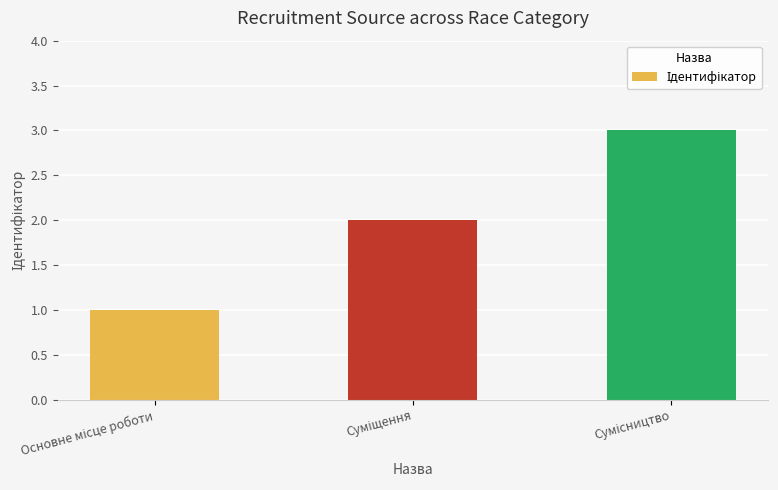

What is the sum of all values?

6